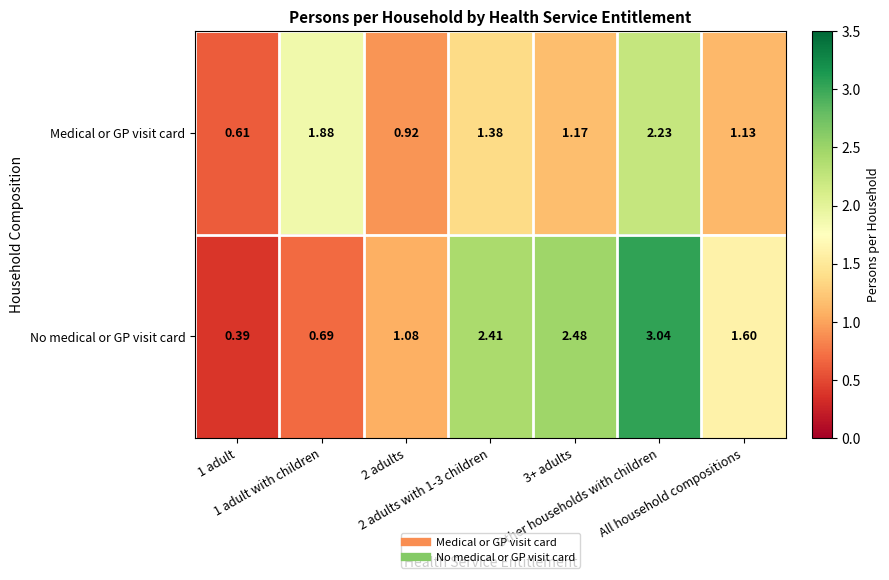

How many values in the No medical or GP visit card series exceed 1?

5